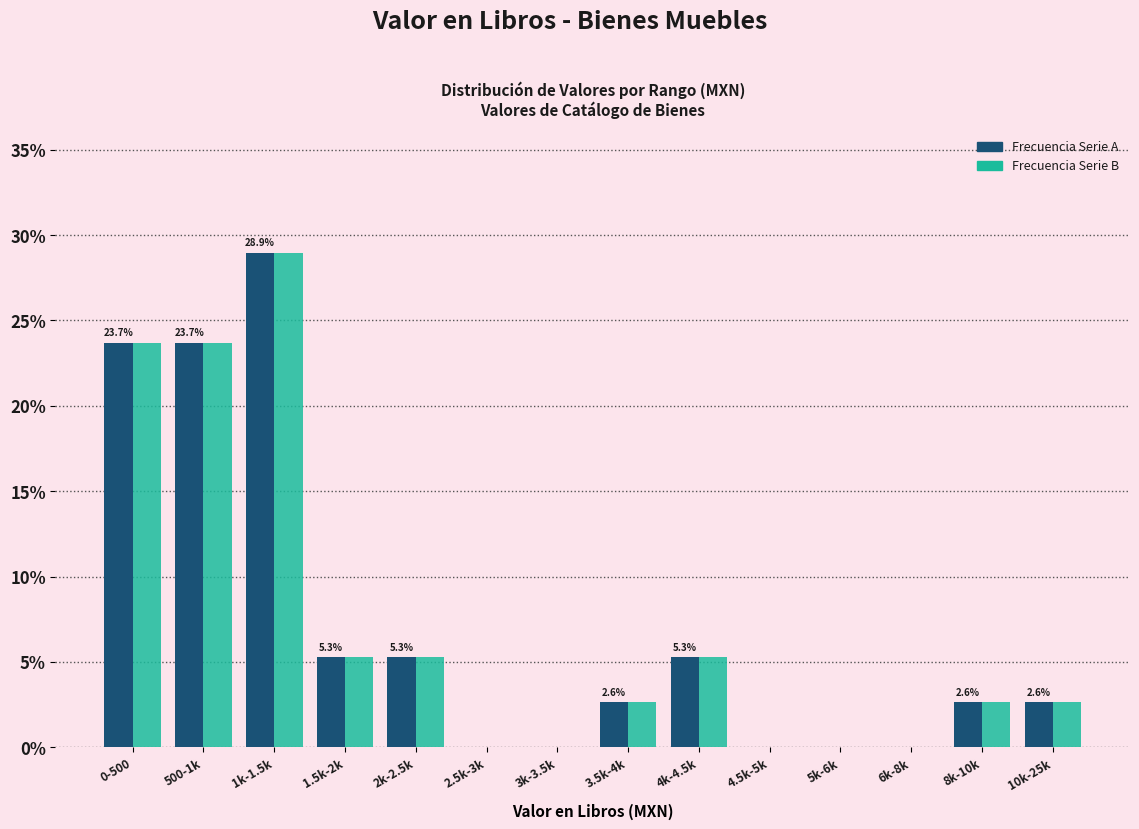

At which category is the sum across all series the highest?

1k-1.5k